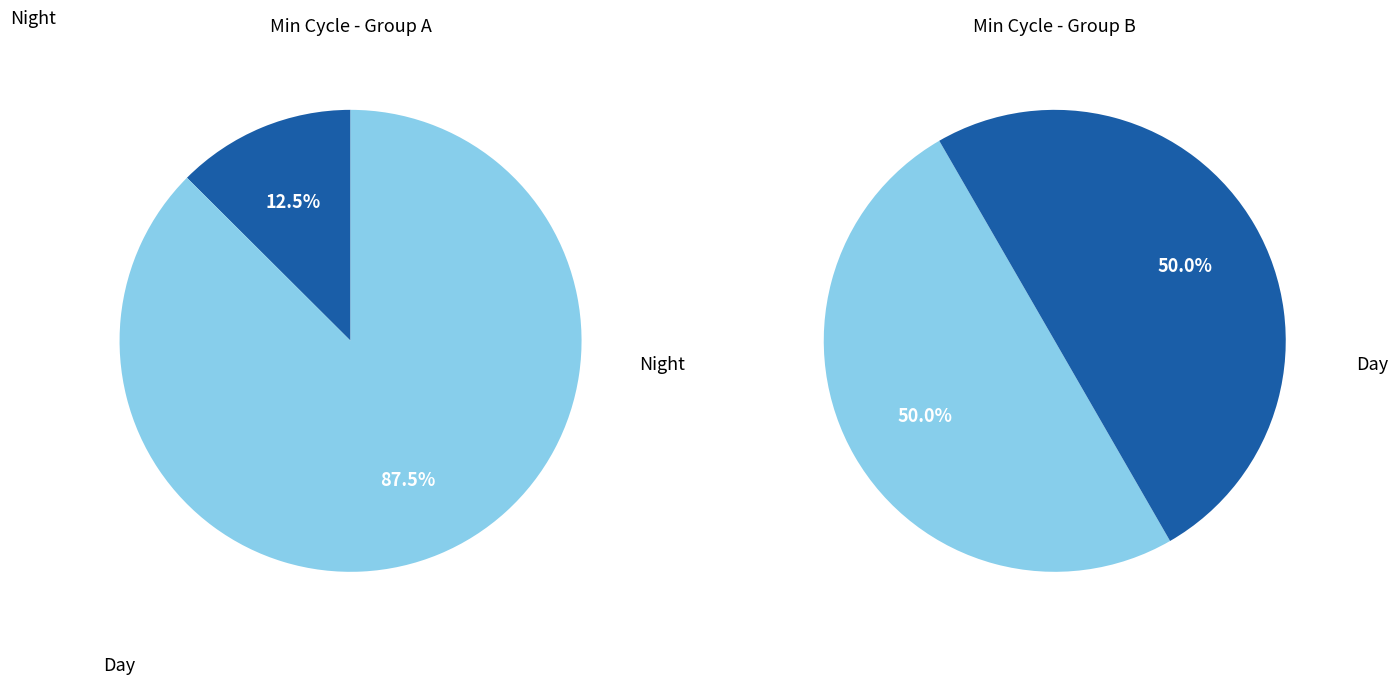

Does any single category account for the majority?

Yes